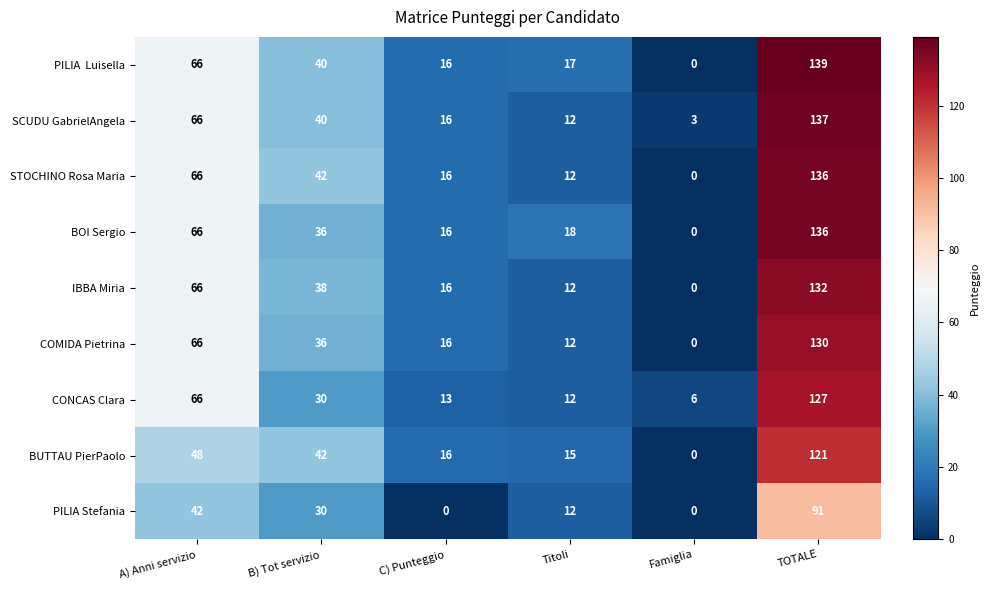

Is it true that COMIDA Pietrina equals 81 at Famiglia?

False